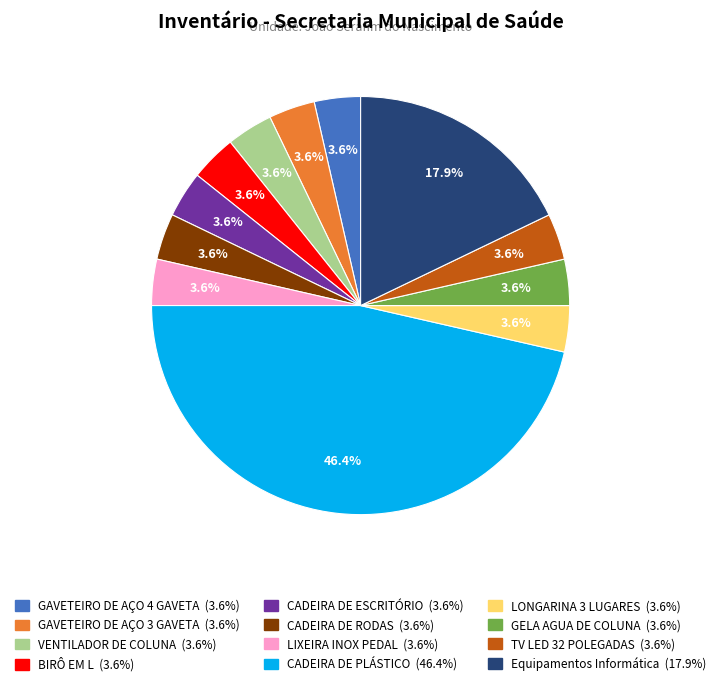

Does any single category account for the majority?

No